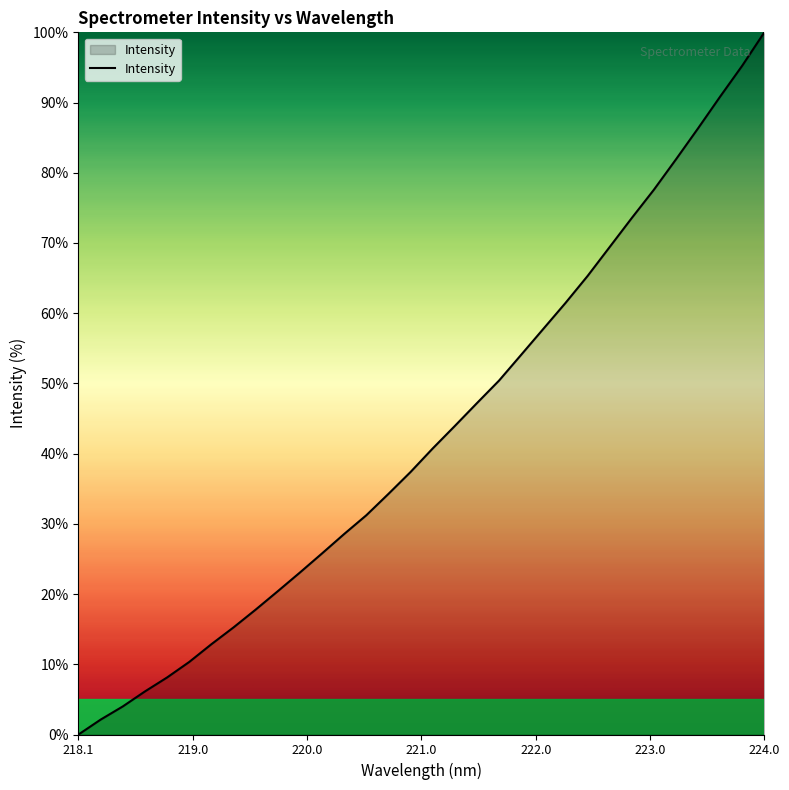

How many lines are shown in the chart?

1